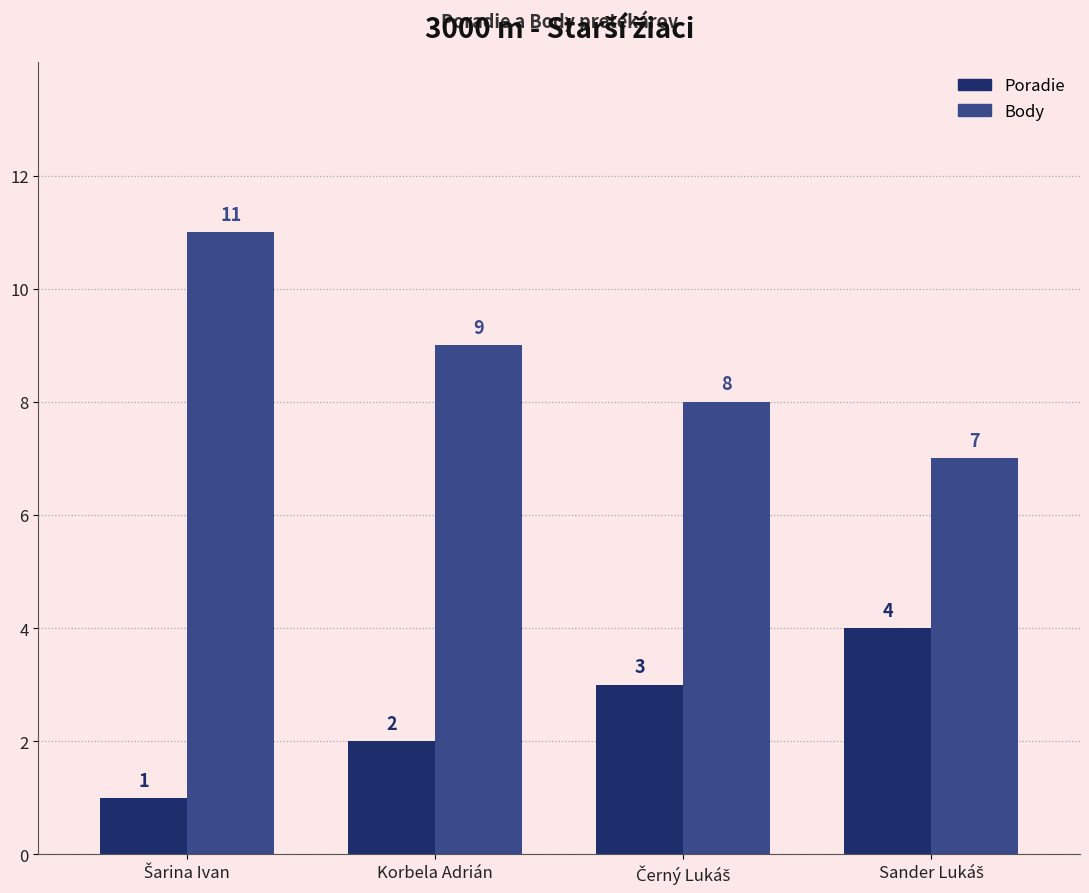

Rank the series by their maximum value, from highest to lowest.

Body, Poradie